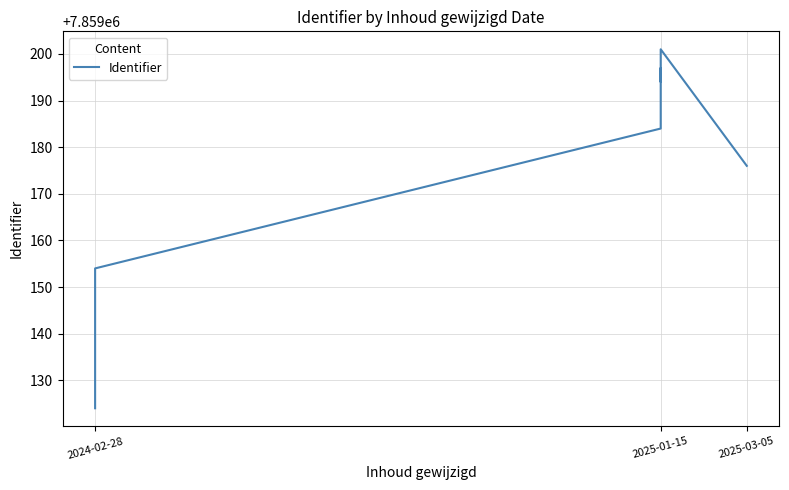

Is it true that the value at 2025-01-15 is 7859197?

True